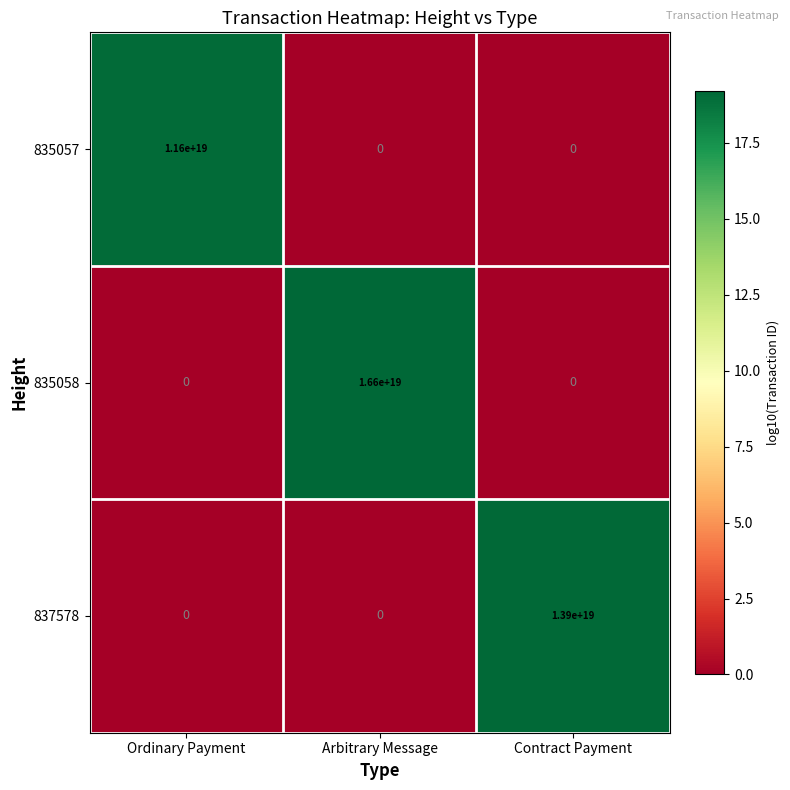

True or false: 835057 has a value of 5020993975930665984 at Contract Payment.

False